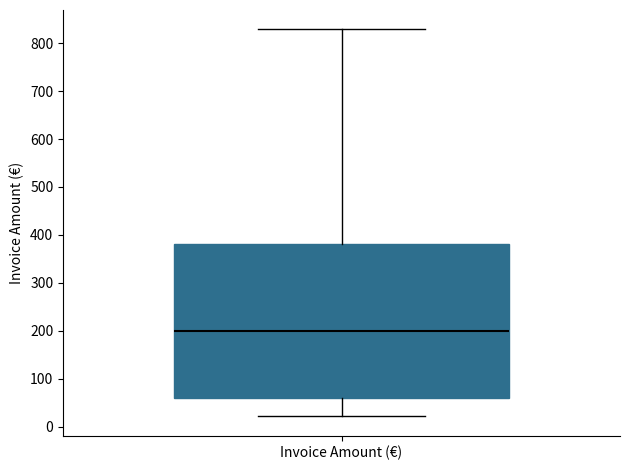

Where is the lower edge of the box for Invoice Amount (€) on the y-axis? The values are not printed on the chart, so give them approximately, as read against the axis.

60